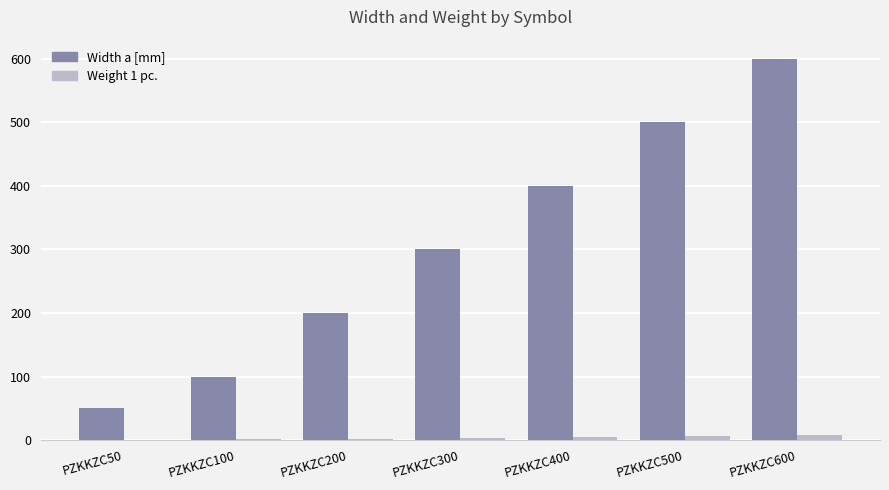

At which label is Width a [mm] closest to 325?

PZKKZC300